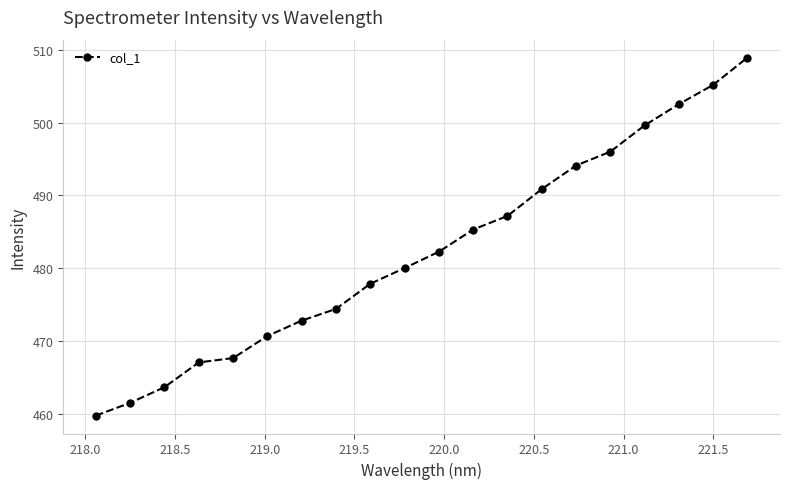

What is the value of the 15th point from the left?

494.1